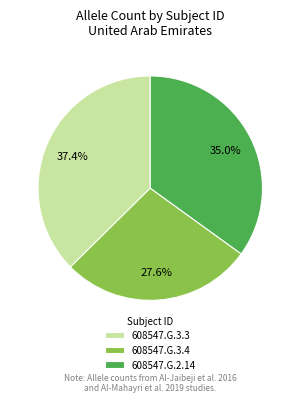

Between 608547.G.3.4 and 608547.G.2.14, which is larger?

608547.G.2.14